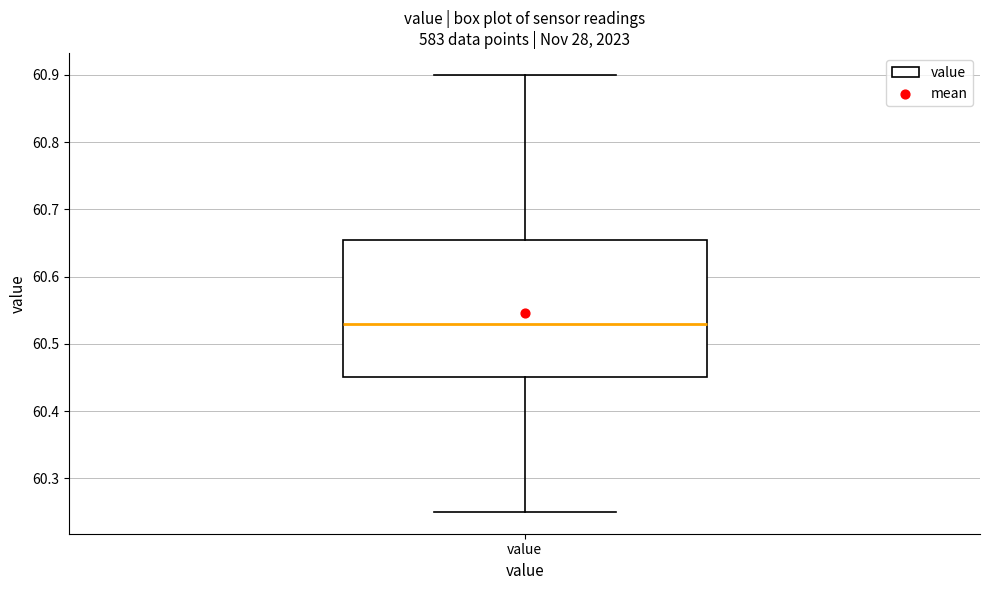

Where does the lower whisker of the box for value end on the y-axis? The values are not printed on the chart, so give them approximately, as read against the axis.

60.25